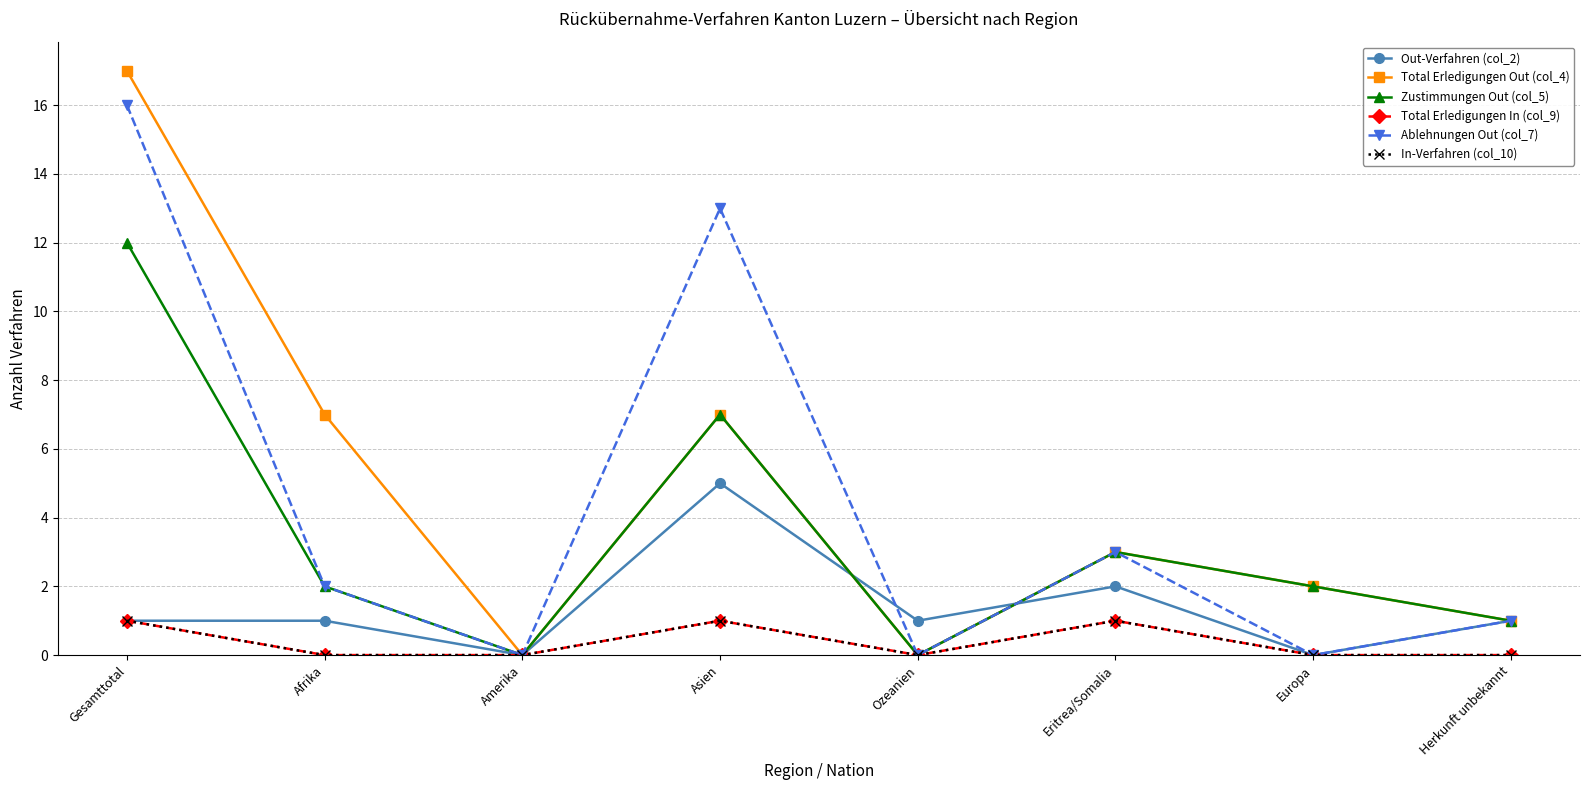

Rank the categories by Total Erledigungen Out (col_4) value from lowest to highest.

Amerika, Ozeanien, Herkunft unbekannt, Europa, Eritrea/Somalia, Afrika, Asien, Gesamttotal